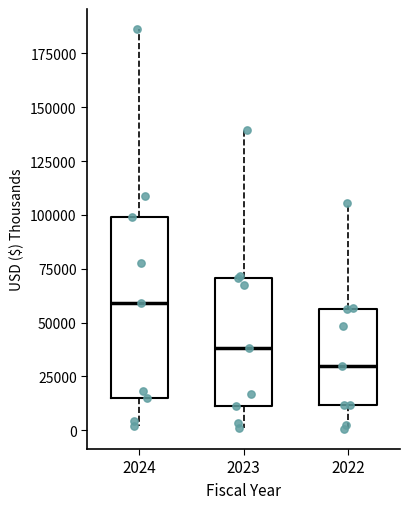

Reading left to right, transcribe this box plot: for each box, give where its median line is, the range the box spans, and where its two whiskers end, as read against the y-axis. The values are not printed on the chart, so give them approximately, as read against the axis.

2024: median 60000, box 15000 to 100000, whiskers 0 to 185000
2023: median 40000, box 10000 to 70000, whiskers 0 to 140000
2022: median 30000, box 10000 to 55000, whiskers 0 to 105000